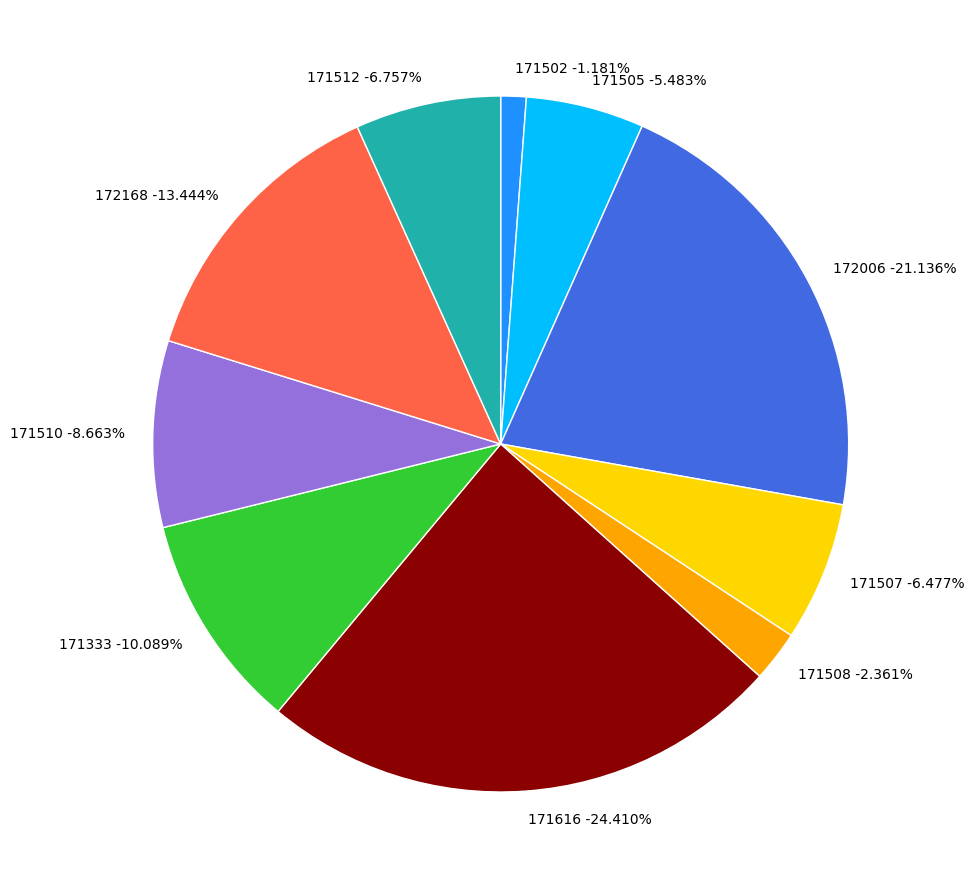

What is the total percentage of 172006 and 171333?

31.2%